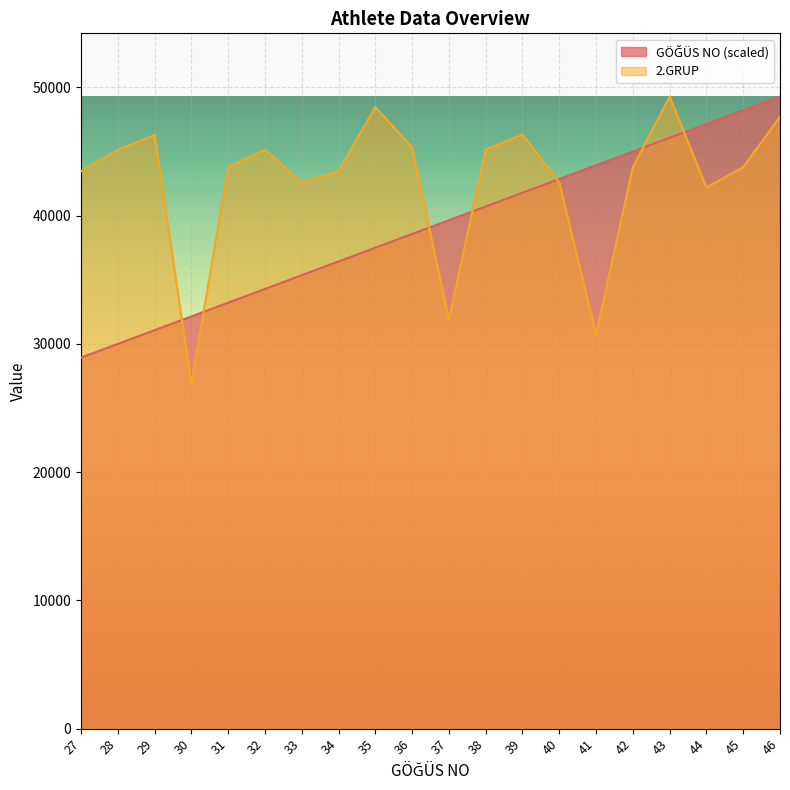

List the labels in order of 2.GRUP value, smallest first.

30, 41, 37, 44, 33, 40, 27, 34, 42, 45, 31, 28, 32, 38, 36, 29, 39, 46, 35, 43